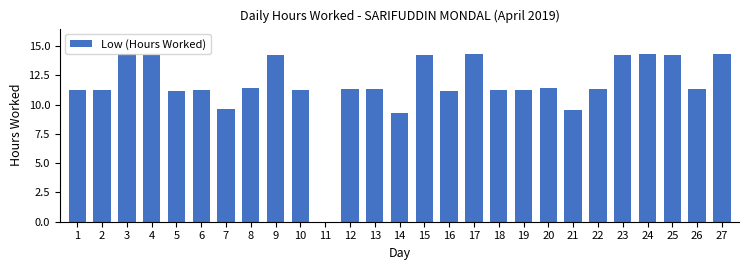

What is the greatest value displayed?

14.3